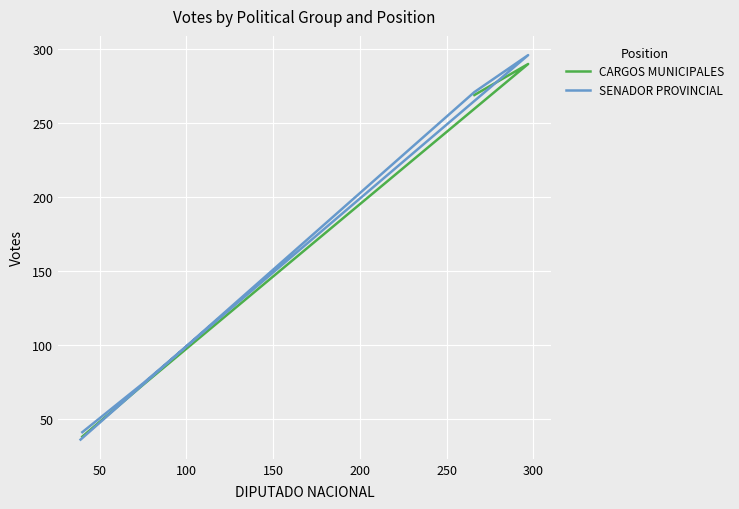

True or false: the data shows 85 at 3.

False